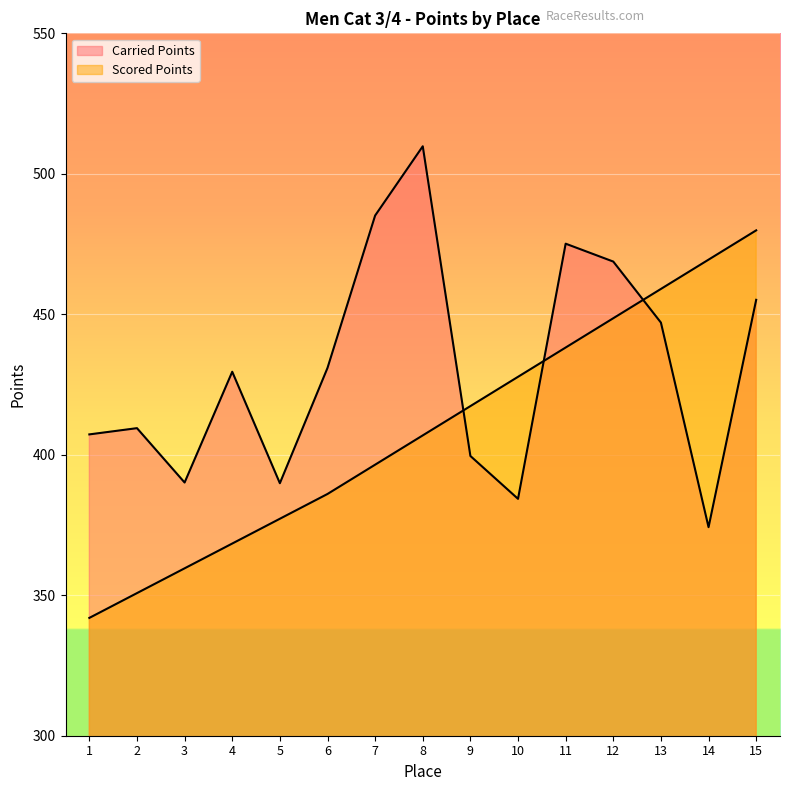

Between 6 and 8, which series saw the biggest shift?

Carried Points